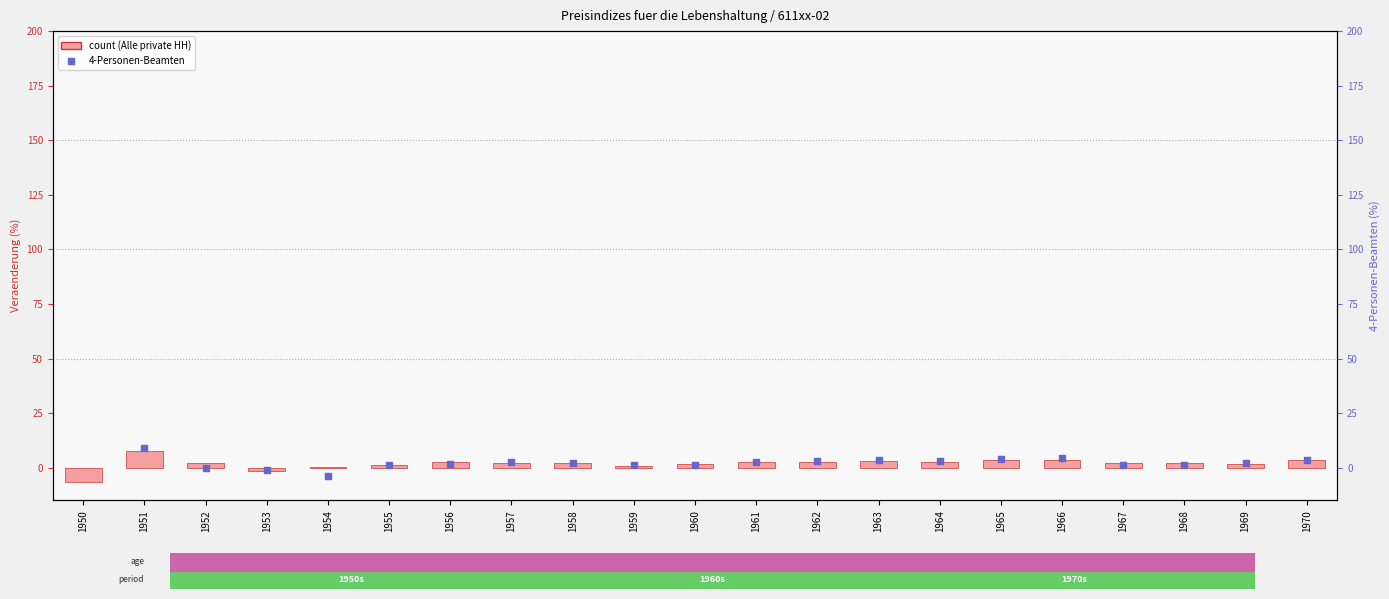

Which has a higher value, 1965 or 1970?

1965